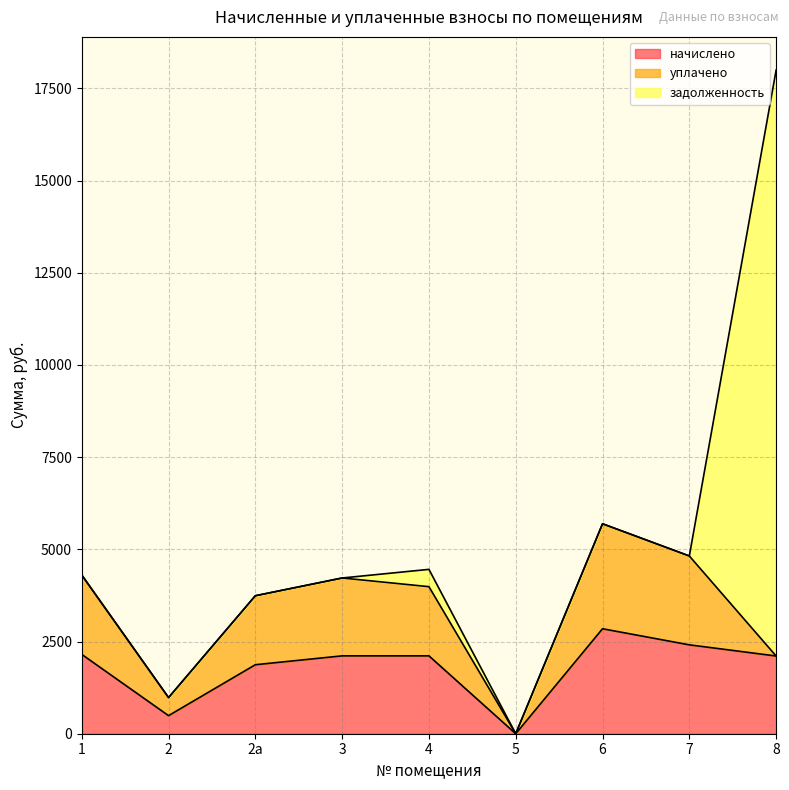

True or false: уплачено and начислено cross at least once.

False